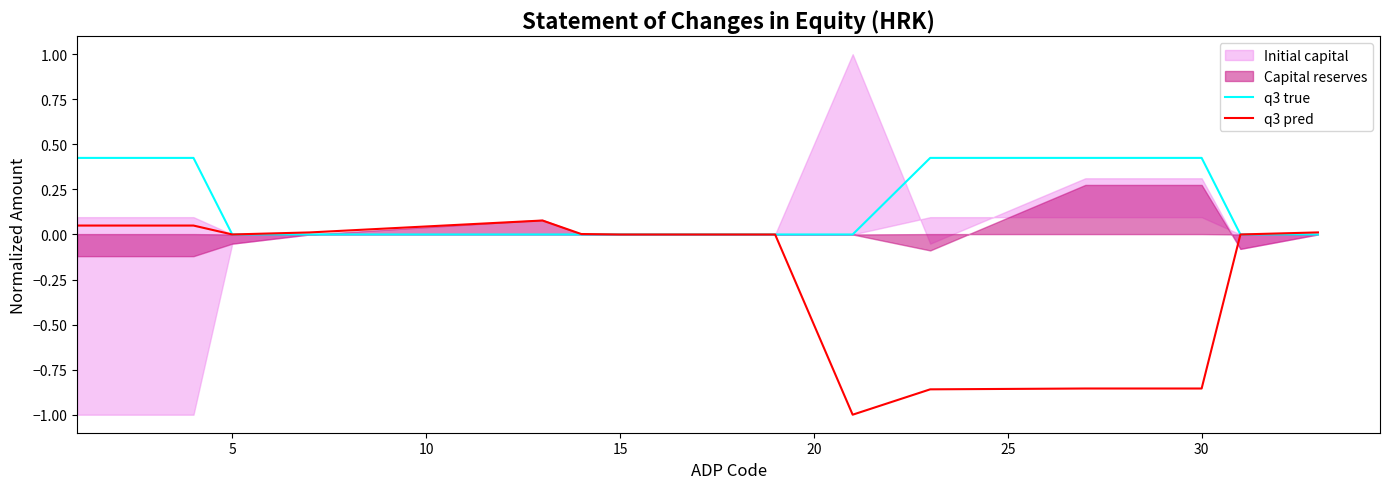

What is the difference between the maximum and minimum values in the q3 pred series?

1.1